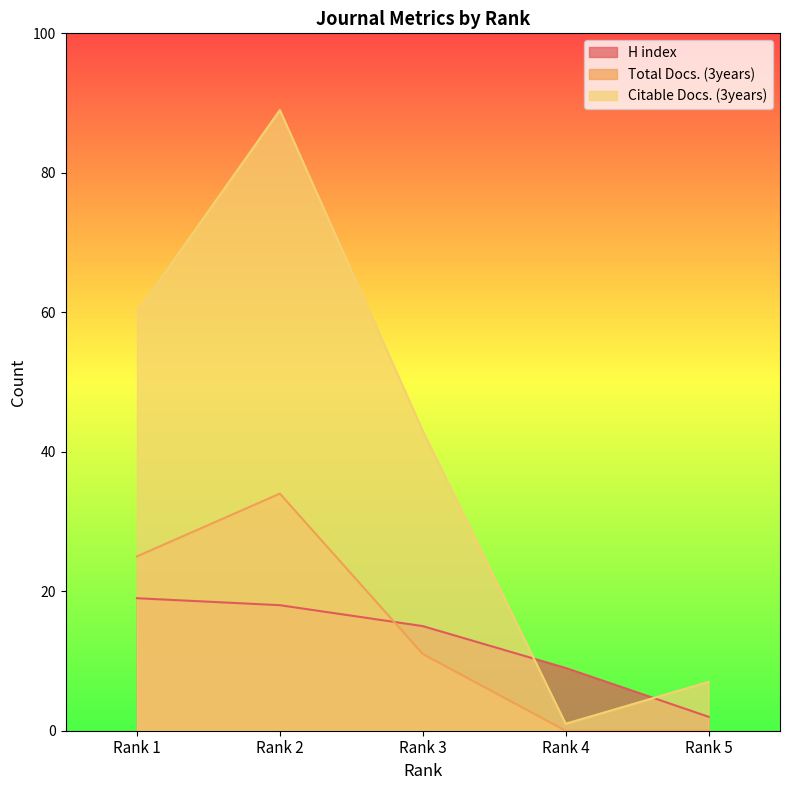

Which series has the largest total across all categories?

Citable Docs. (3years)